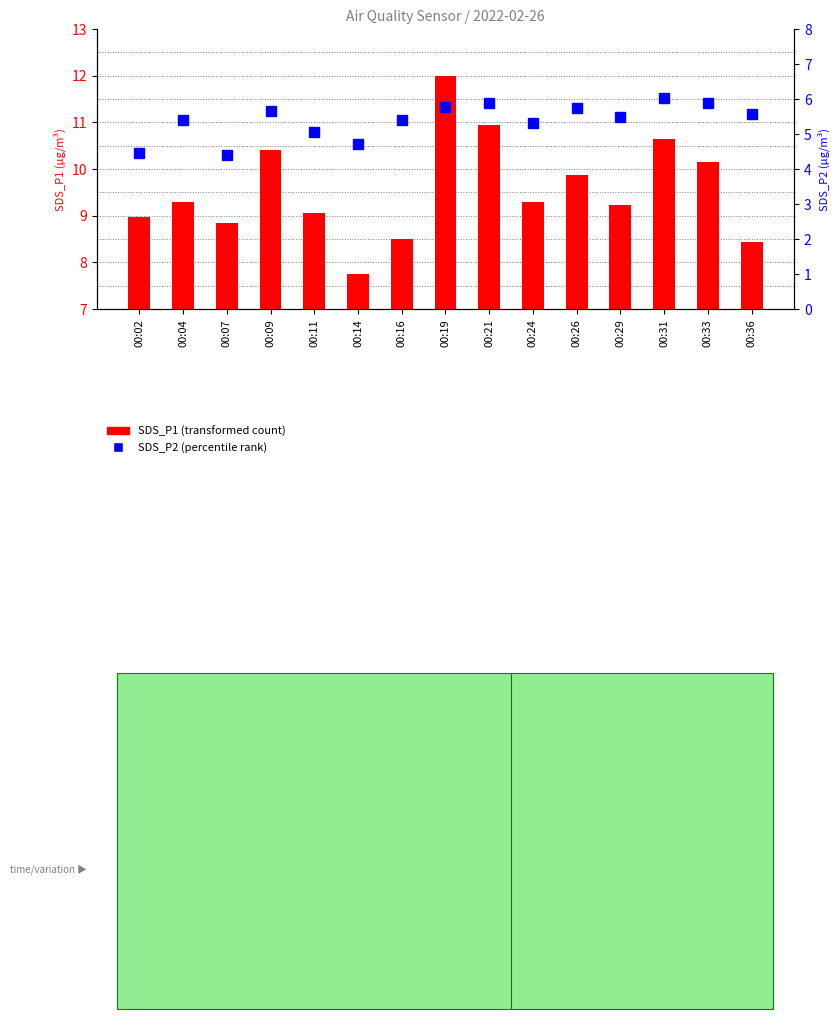

True or false: SDS_P1 (transformed count) has a value of 9.3 at 00:24.

True